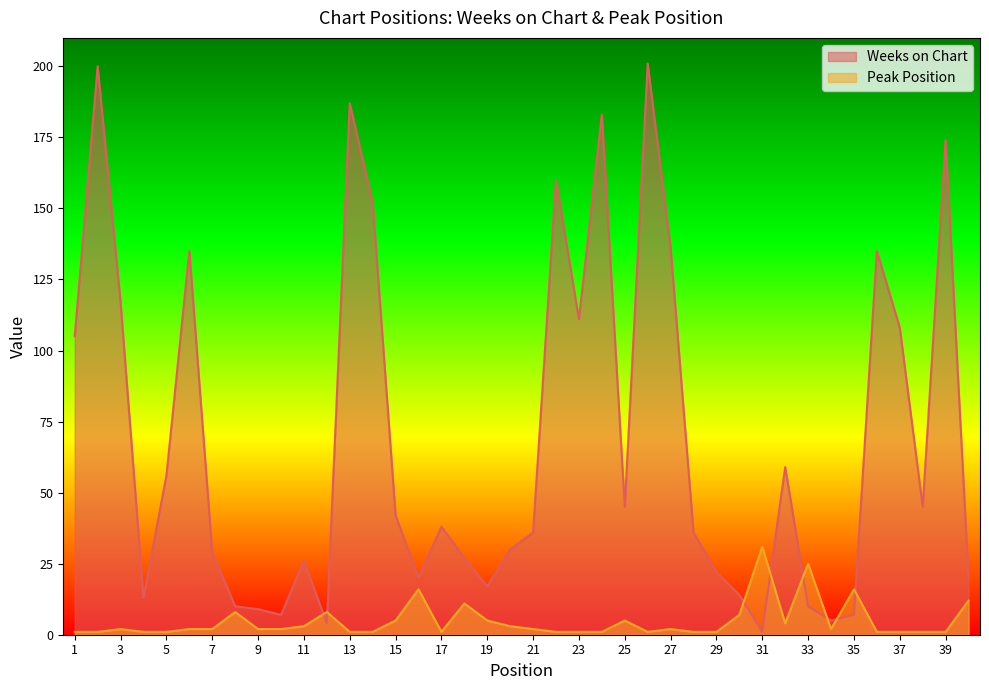

True or false: Weeks on Chart and Peak Position intersect in this chart.

True